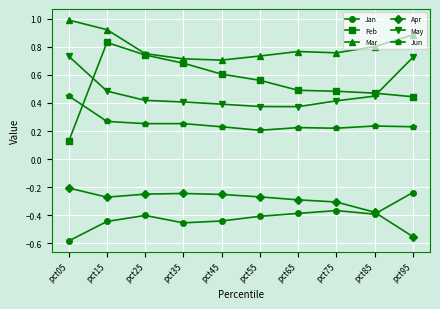

True or false: Mar has more than 2 points higher than both neighbors.

False